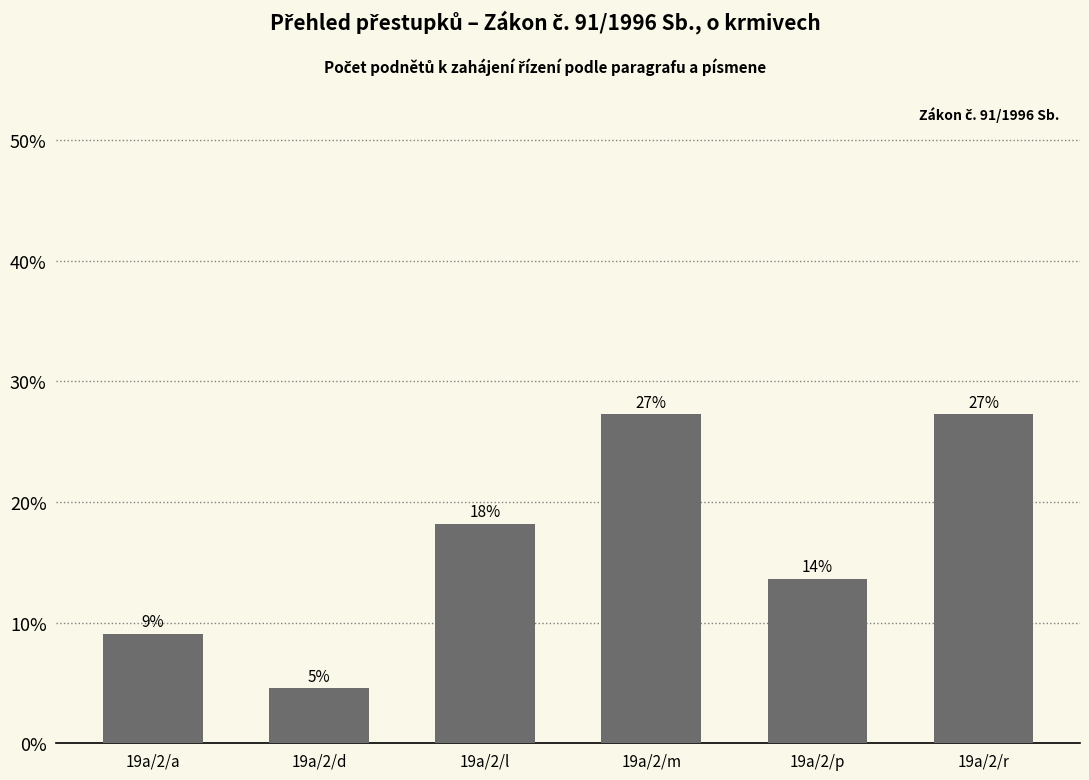

What is the value of the 1st bar from the left?

9.1